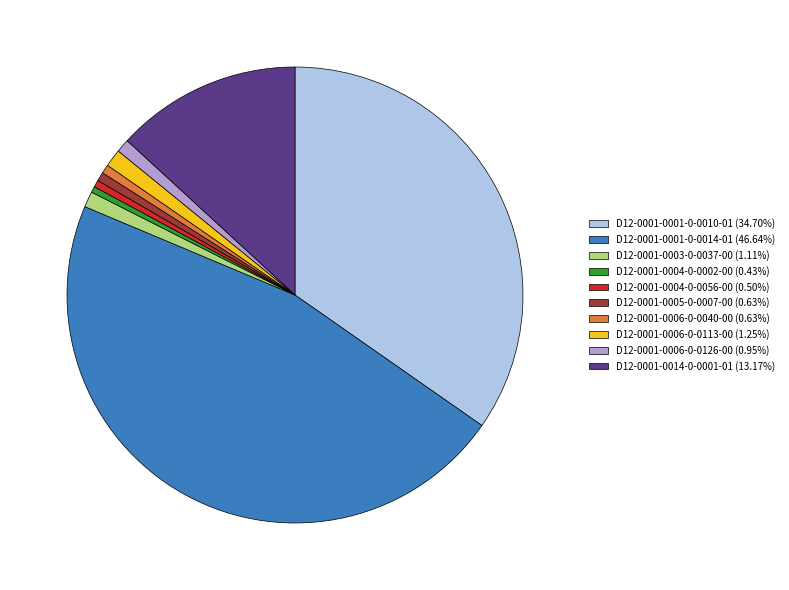

Which slice is the largest?

D12-0001-0001-0-0014-01